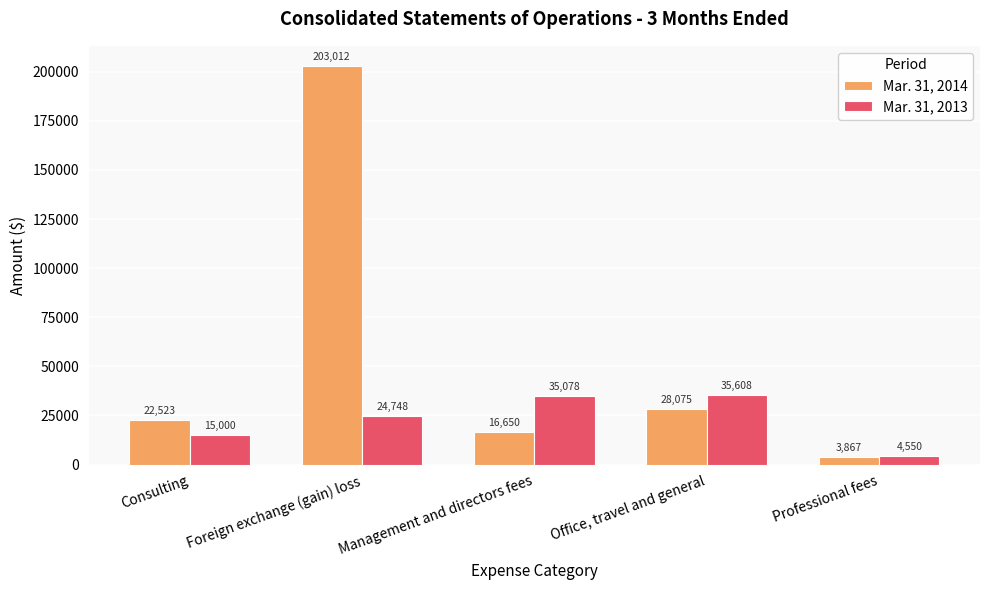

Which label corresponds to the largest value in the chart?

Foreign exchange (gain) loss